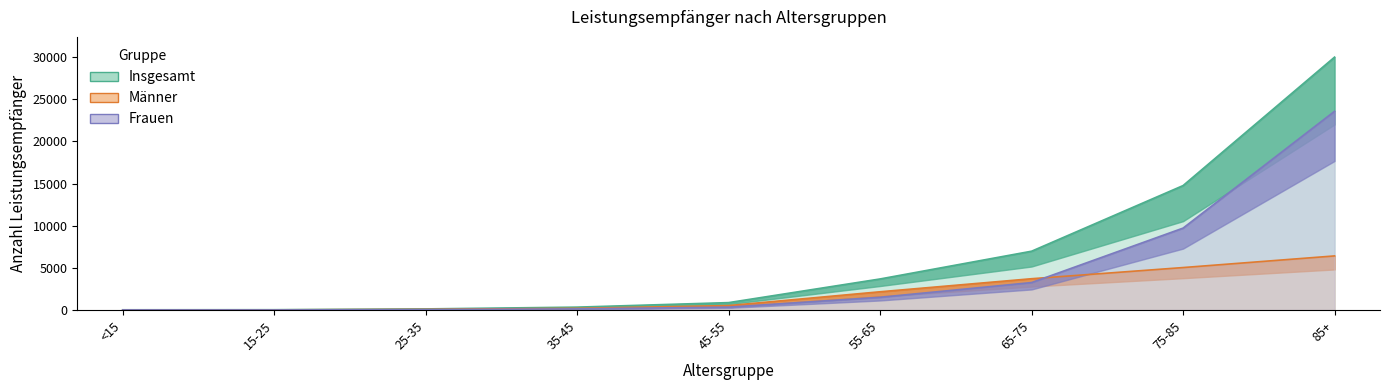

What is the average value of the Insgesamt_total series?

6323